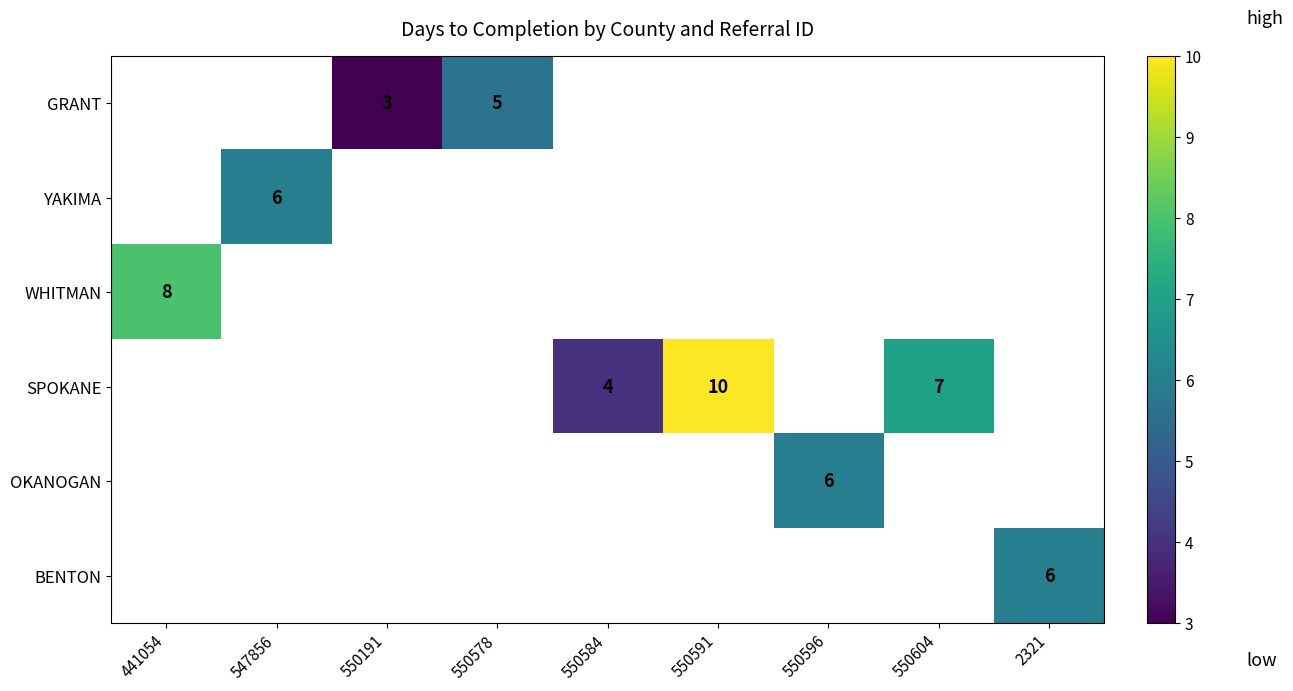

The value of GRANT at 550191 is 1. True or false?

False